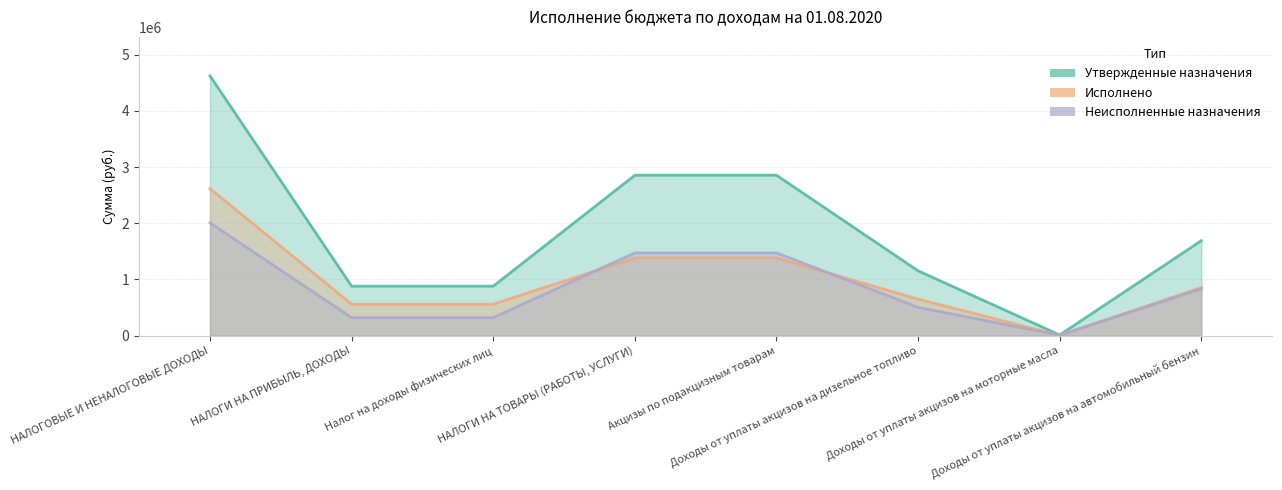

True or false: Неисполненные назначения and Утвержденные назначения cross at least once.

False